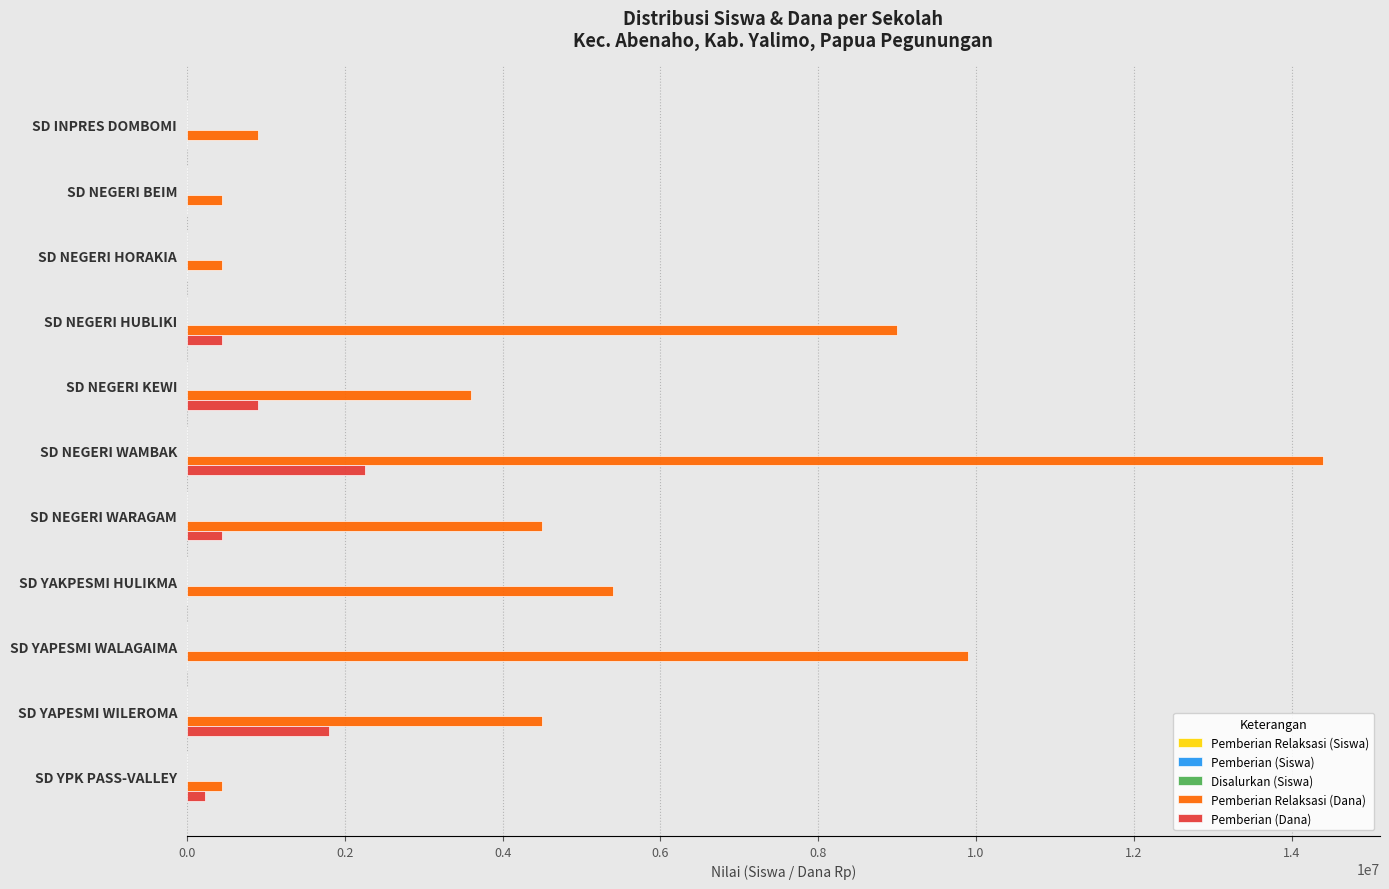

The Pemberian (Dana) series shows 0 at SD NEGERI HORAKIA. True or false?

True